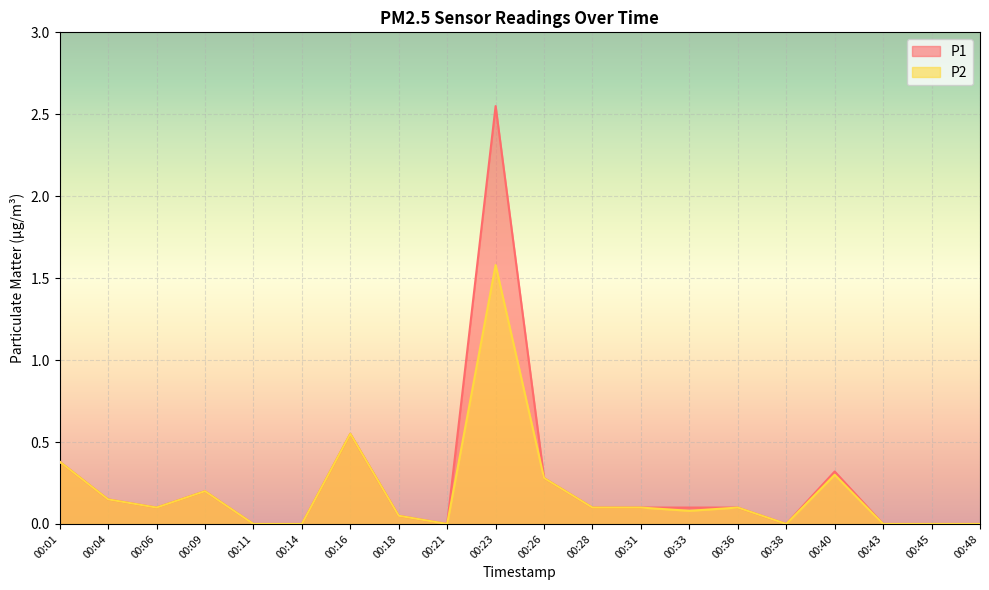

Is the value of P1 at 00:43 greater than the value of P2 at 00:21?

No